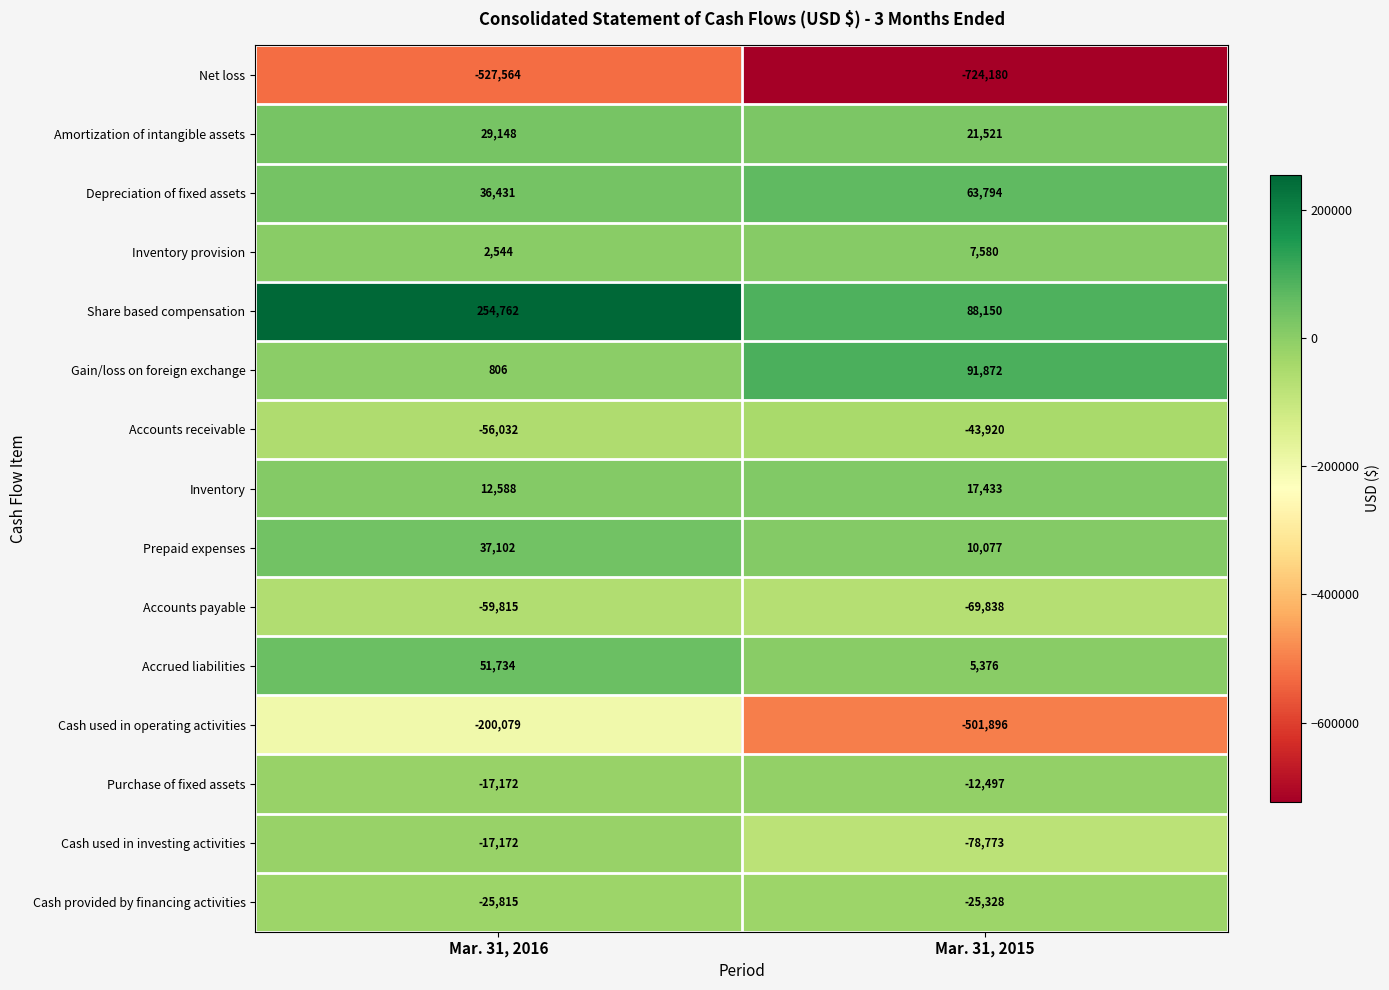

Which series has the largest total across all categories?

Share based compensation